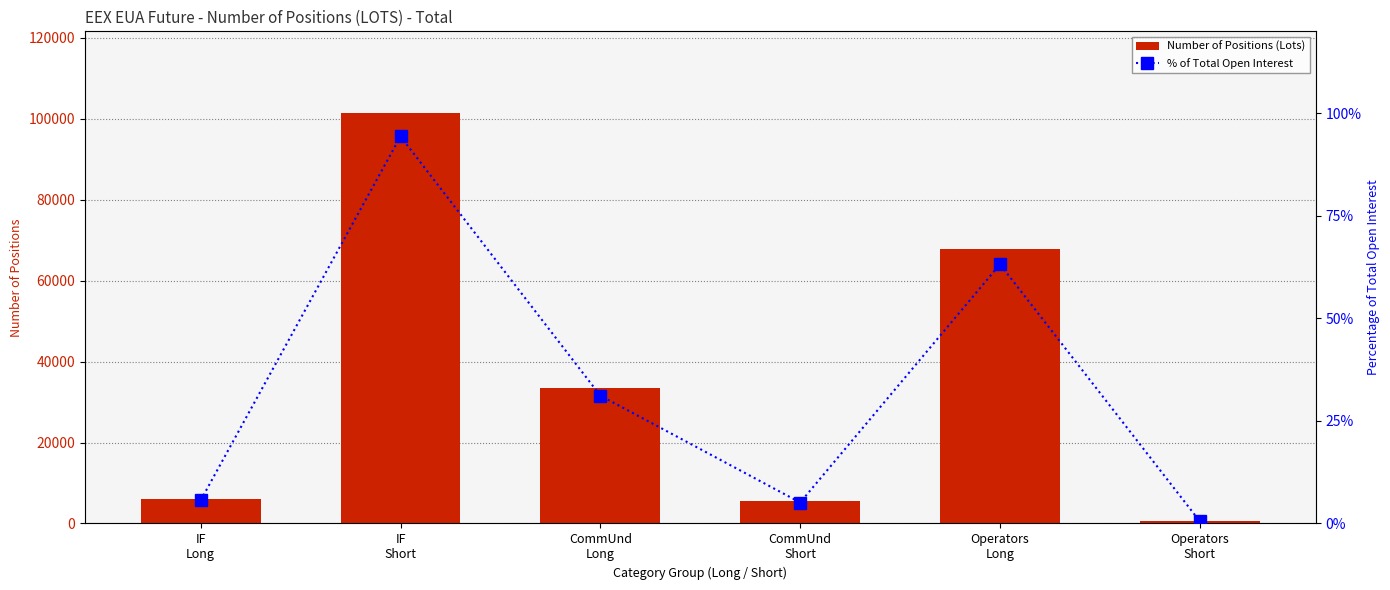

Which series has the largest total across all categories?

Number of Positions (Lots)